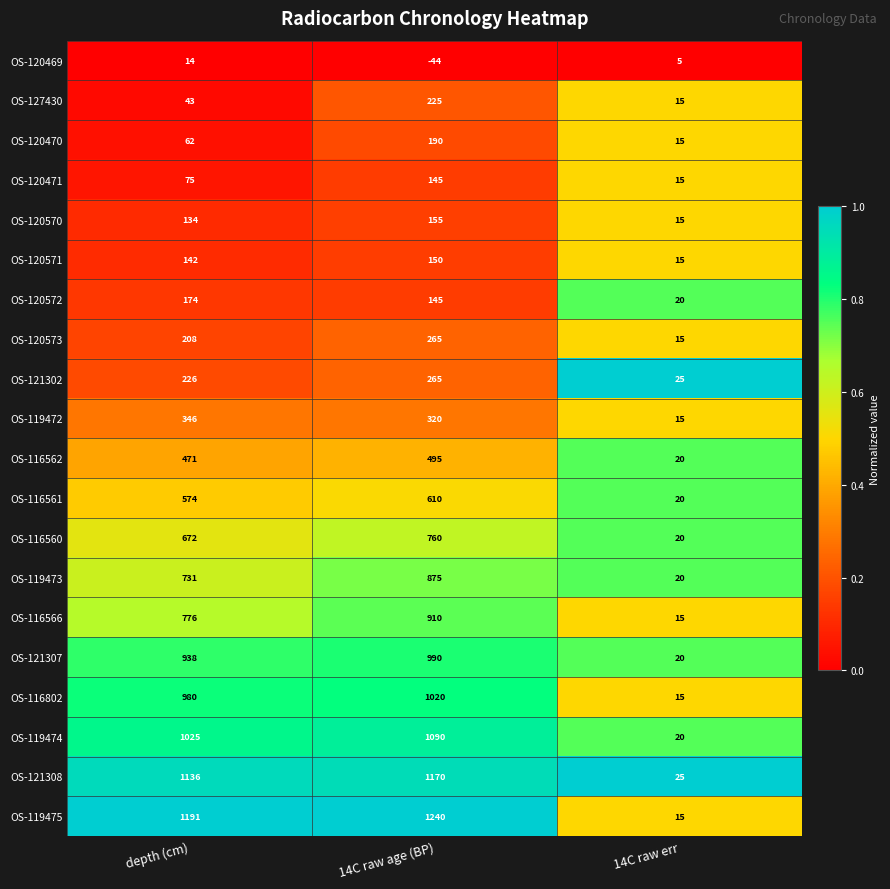

List the labels in order of OS-116560 value, smallest first.

14C raw err, depth (cm), 14C raw age (BP)